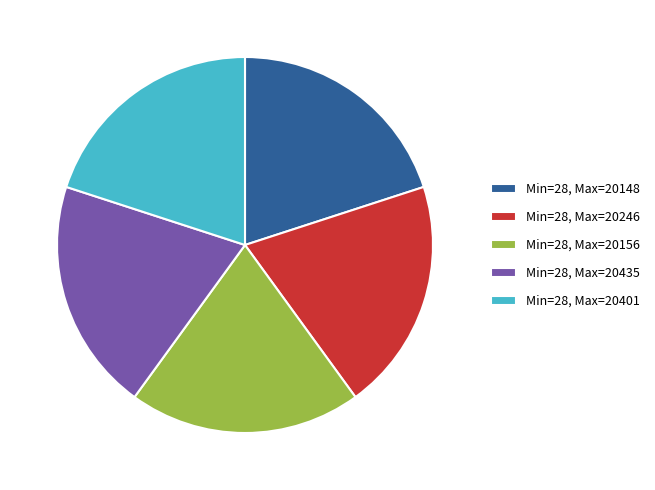

True or false: 17 accounts for 29% of the total.

False